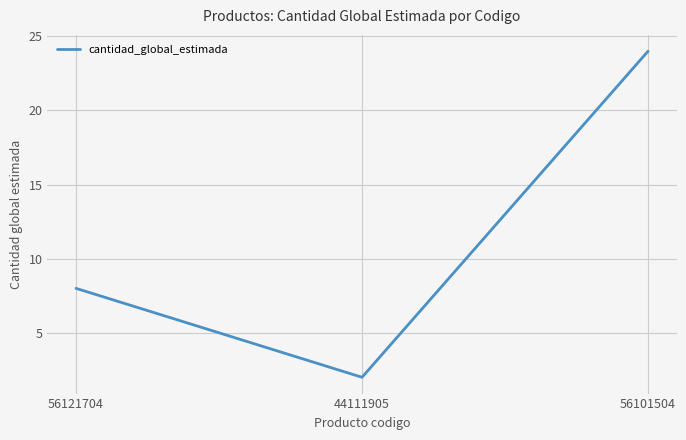

Which label corresponds to the smallest value in the chart?

44111905